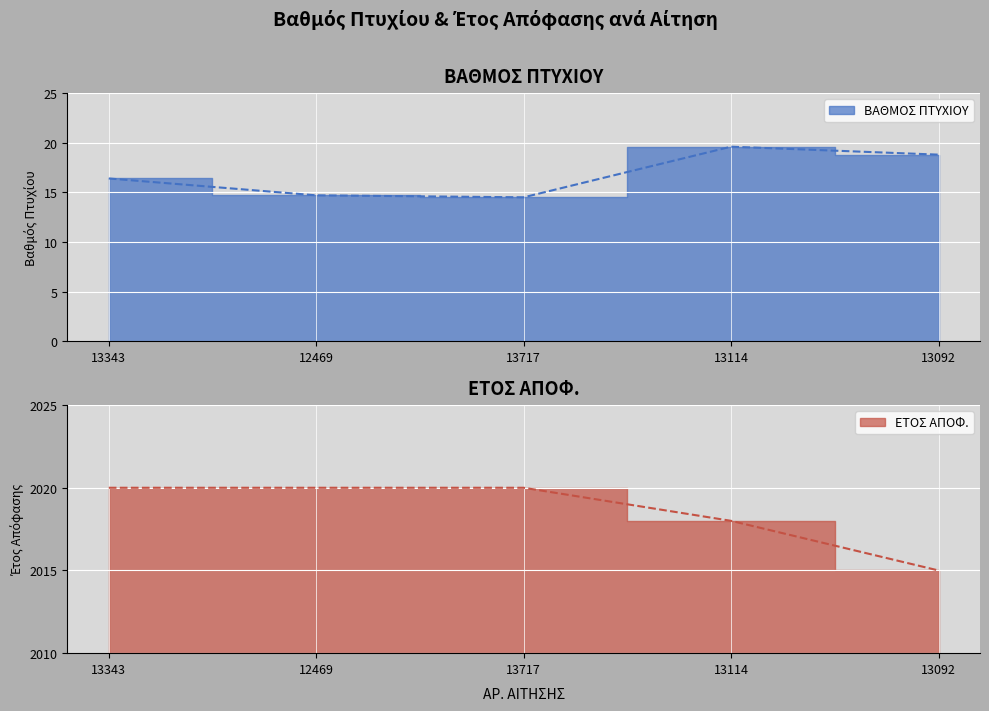

What is the value of the ΕΤΟΣ ΑΠΟΦ. point at the 4th from the left?

2018.0